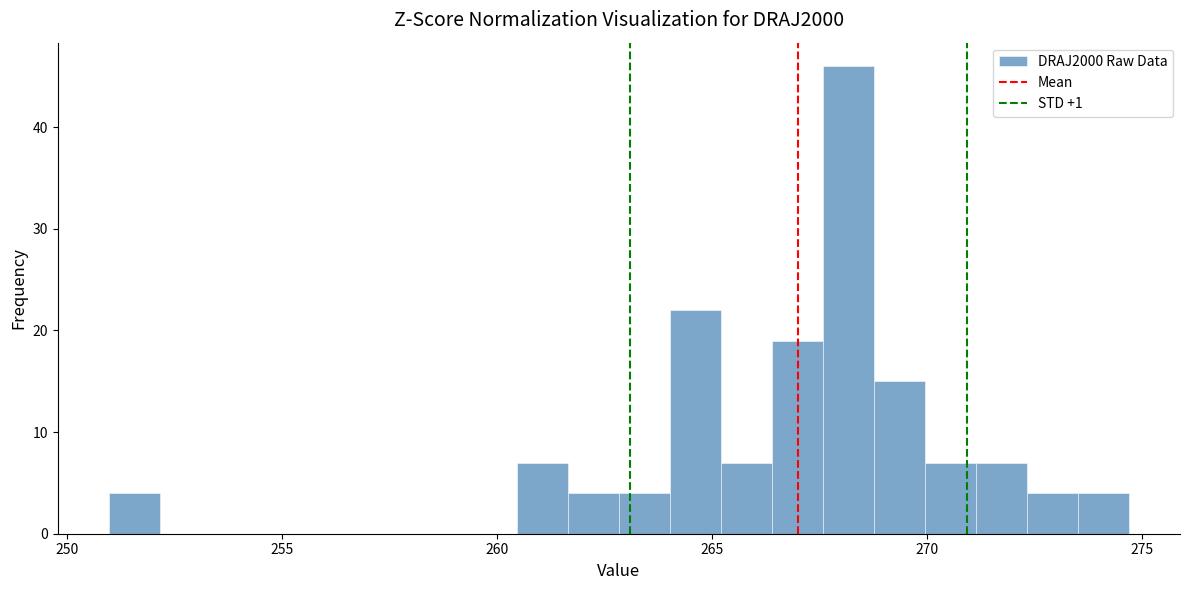

Around what value on the x-axis is the tallest bar? Give the approximate position of its centre, as read against the axis.

268.0